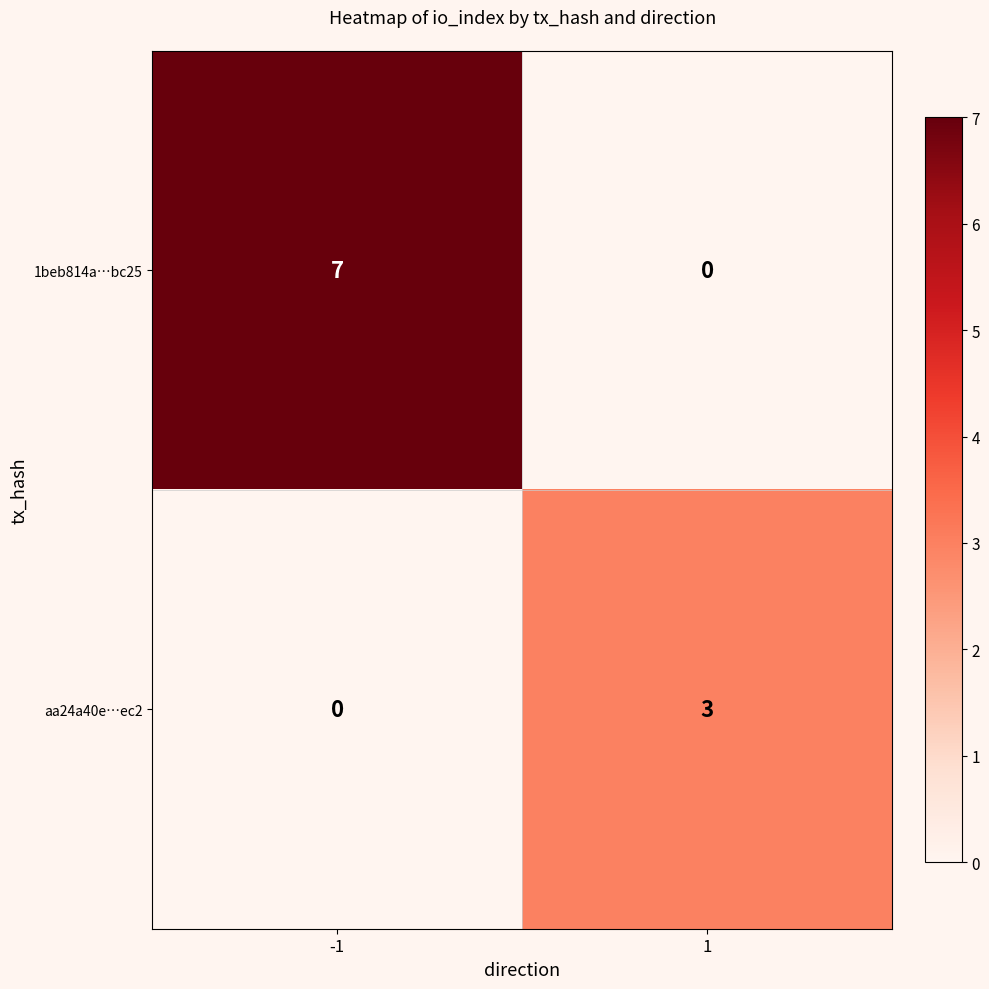

The value of aa24a40e…ec2 at -1 is 1. True or false?

False